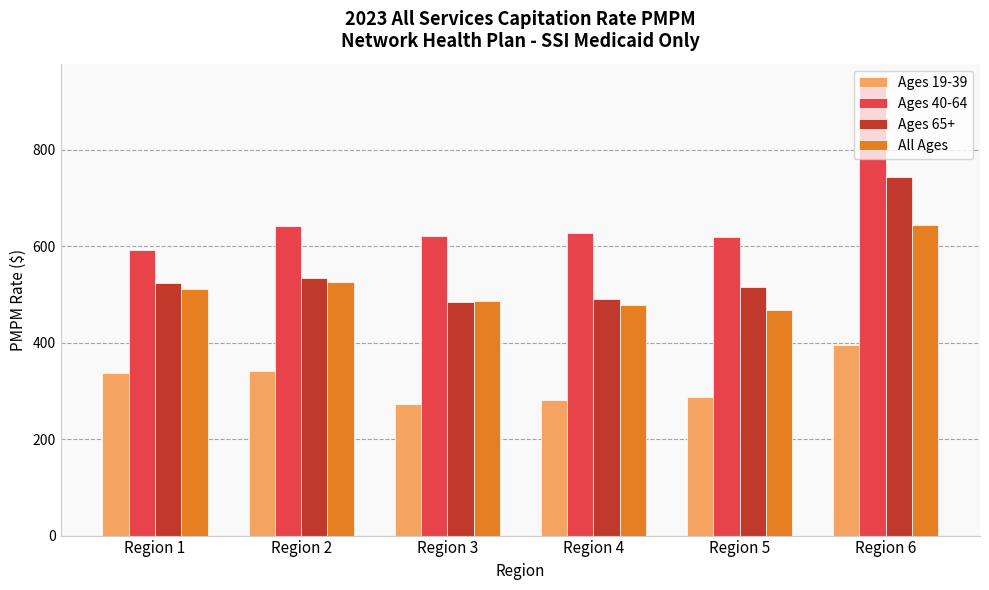

What is the difference between the maximum and minimum values in the Ages 65+ series?

258.5